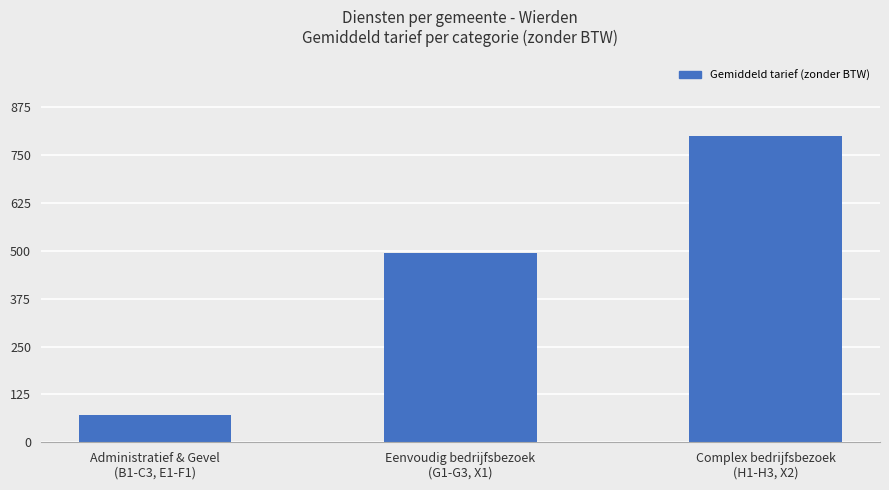

What is the difference between the maximum and minimum values?

727.7